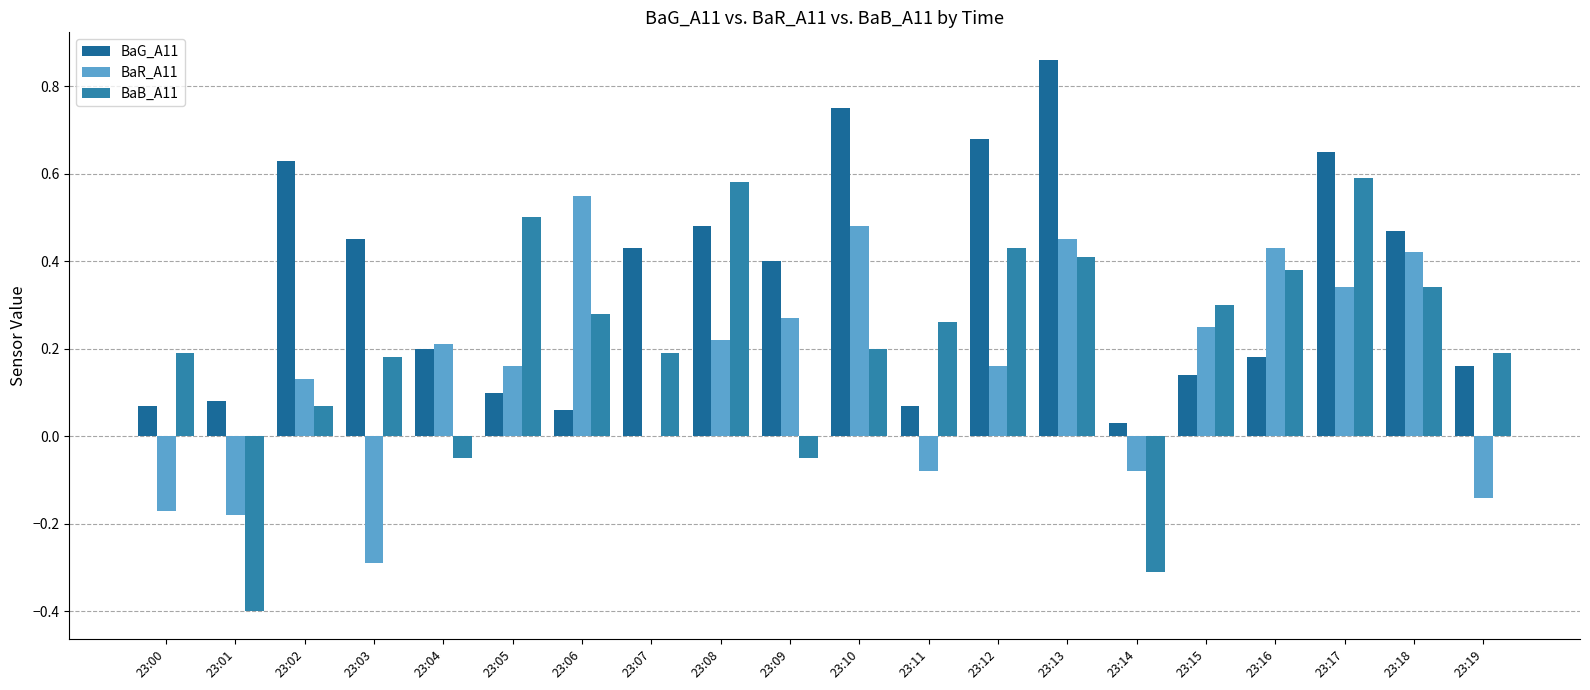

Which series has the largest range (max minus min)?

BaB_A11